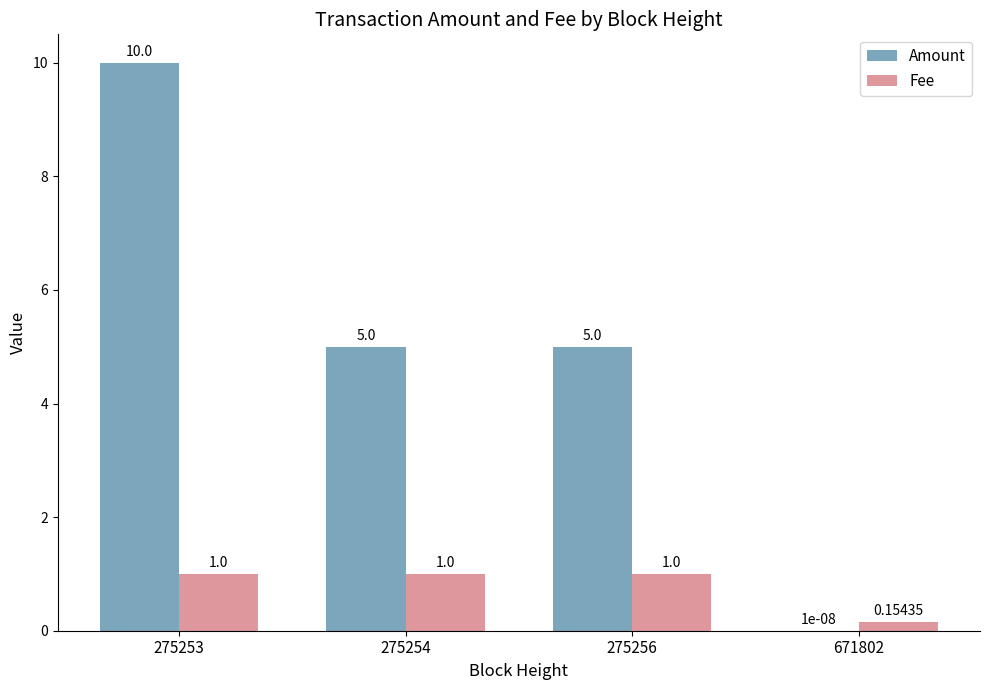

Between 275254 and 671802, which series saw the biggest shift?

Amount